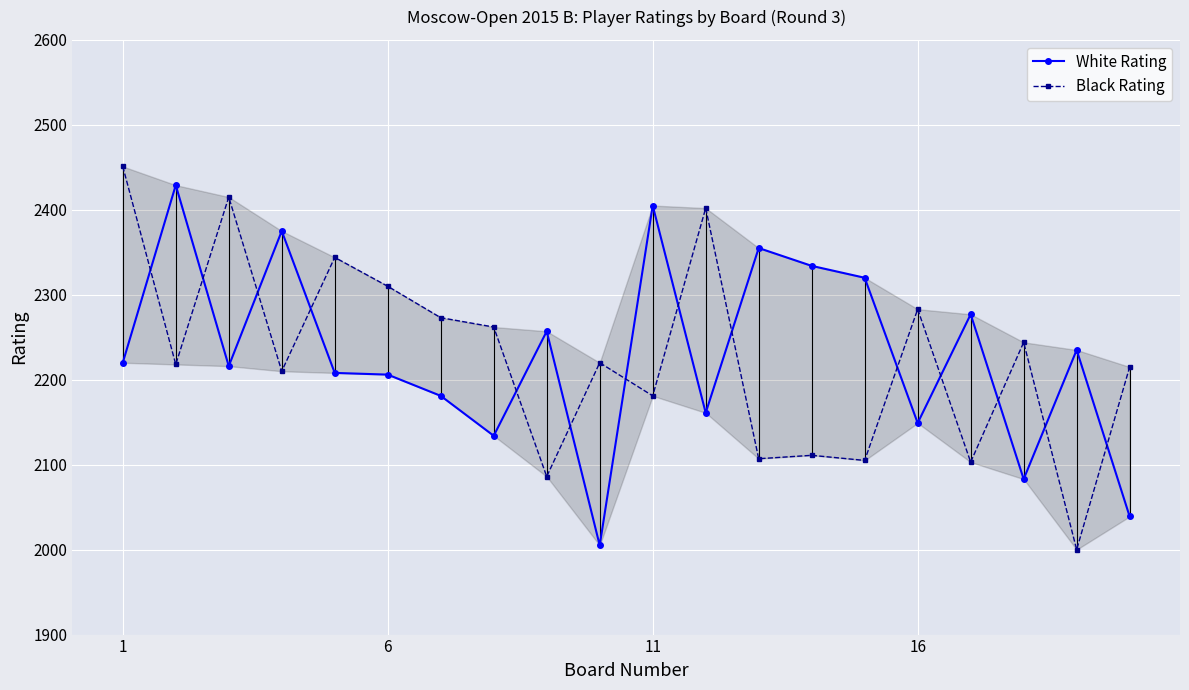

How many values in the Black Rating series are below 2220?

10